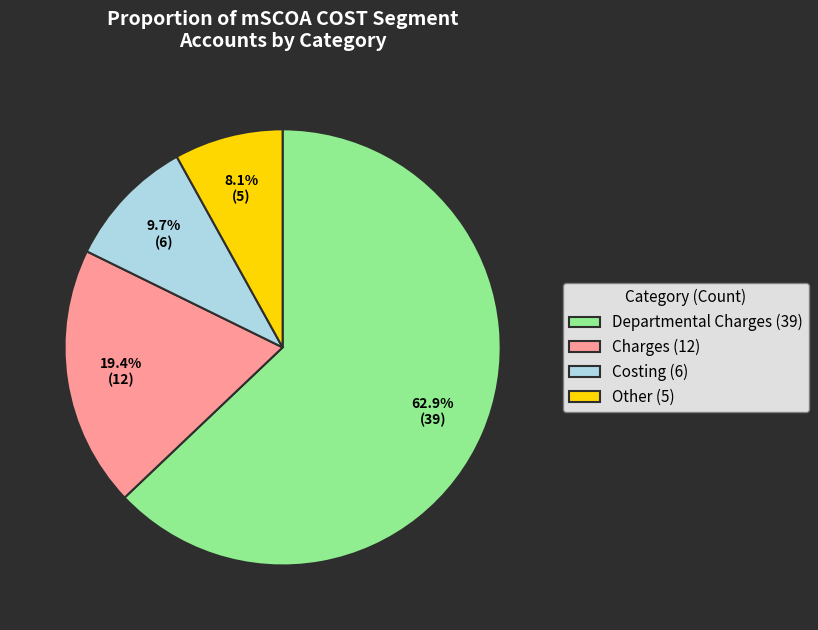

Approximately how many times larger is the value at Other (5) compared to Costing (6)?

0.8